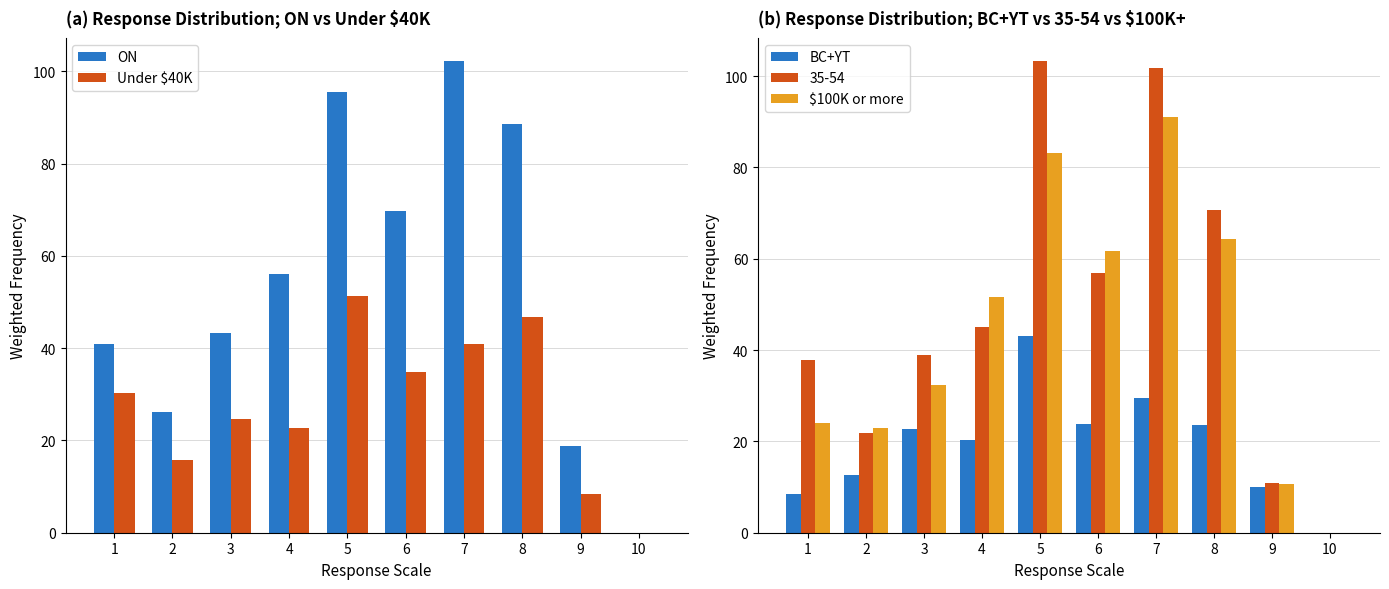

Rank the series by their maximum value, from highest to lowest.

ON, $100K or more, Under $40K, BC+YT